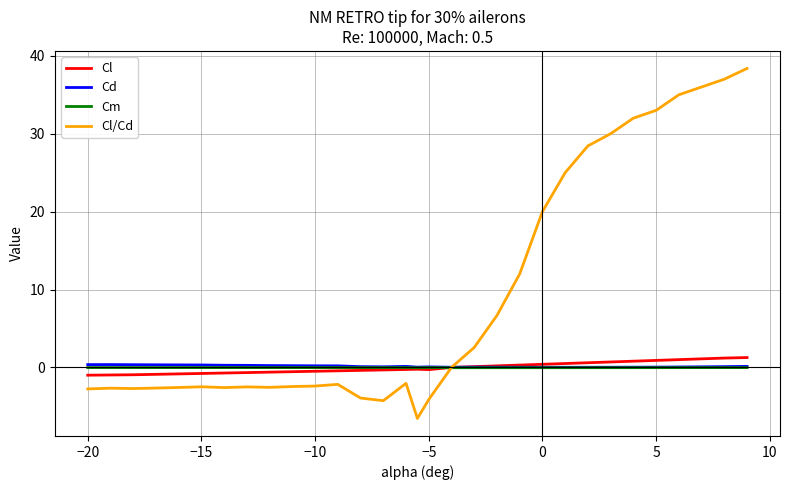

What is the maximum value shown in the chart?

38.4